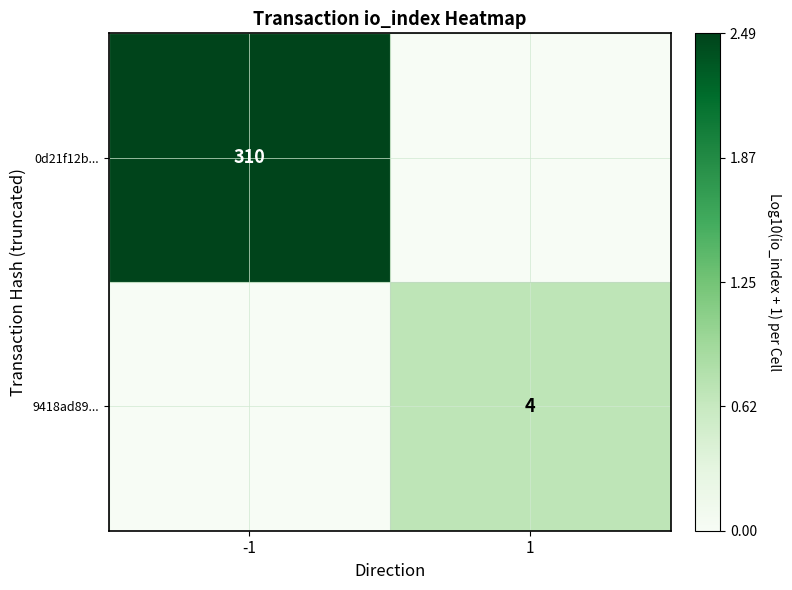

Is it true that 9418ad89... equals 6 at 1?

False